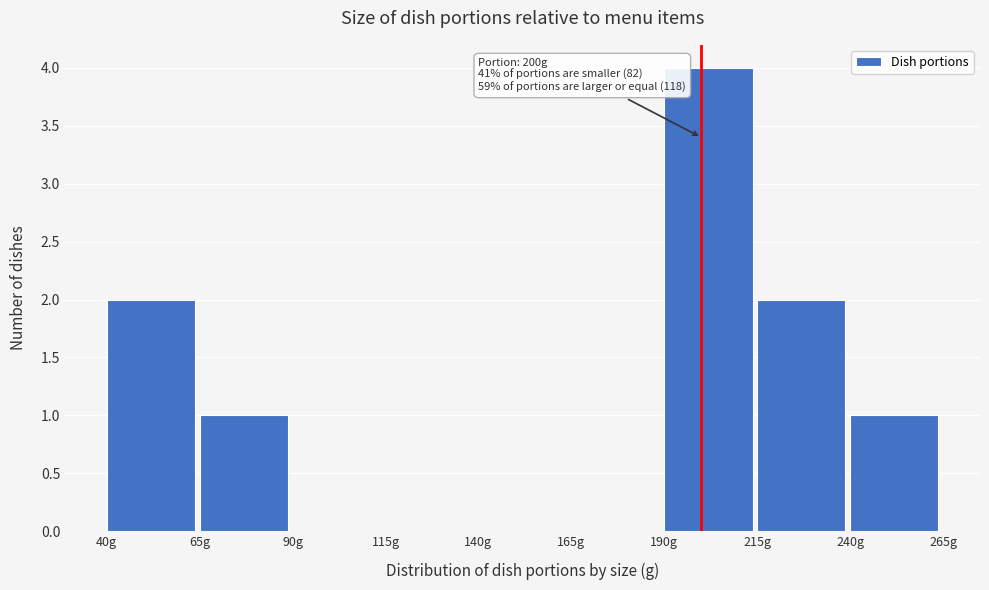

Over which range of the x-axis is the bar tallest?

190 to 215